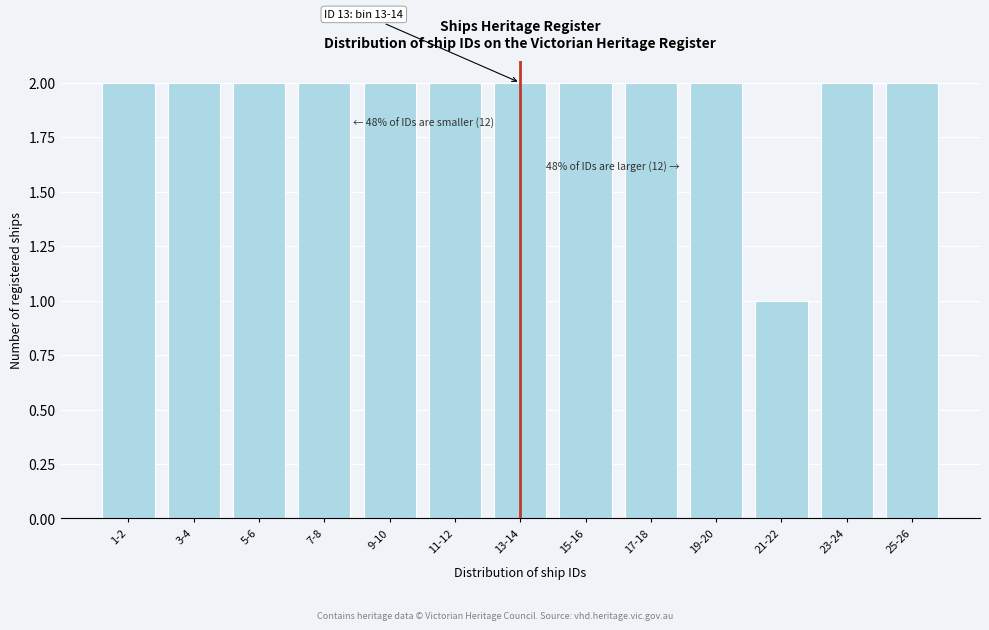

Reading left to right, transcribe all the data shown in this chart.

2	2	2	2	2	2	2	2	2	2	1	2	2